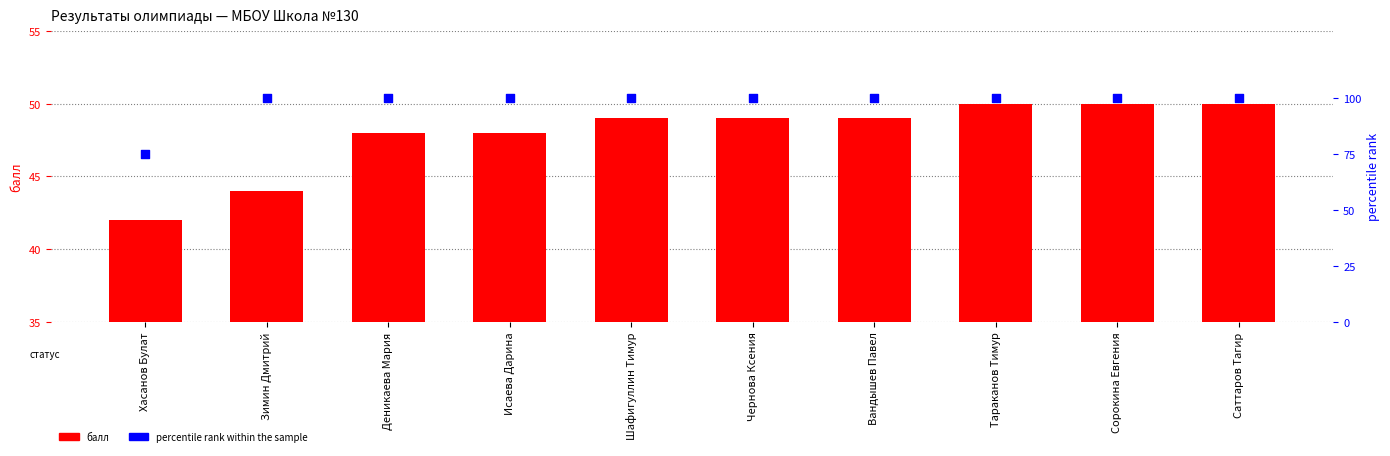

At how many categories does at least one series exceed 45?

10